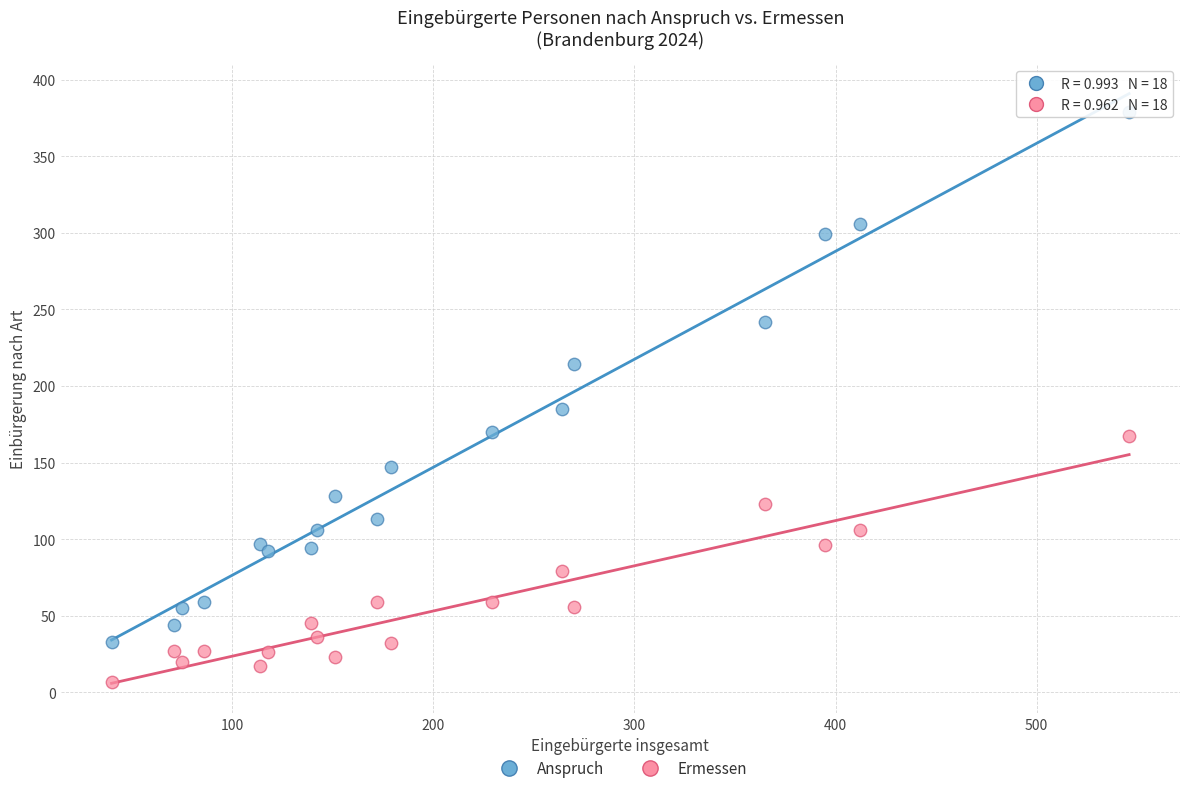

Which series contains the highest Y value?

Anspruch